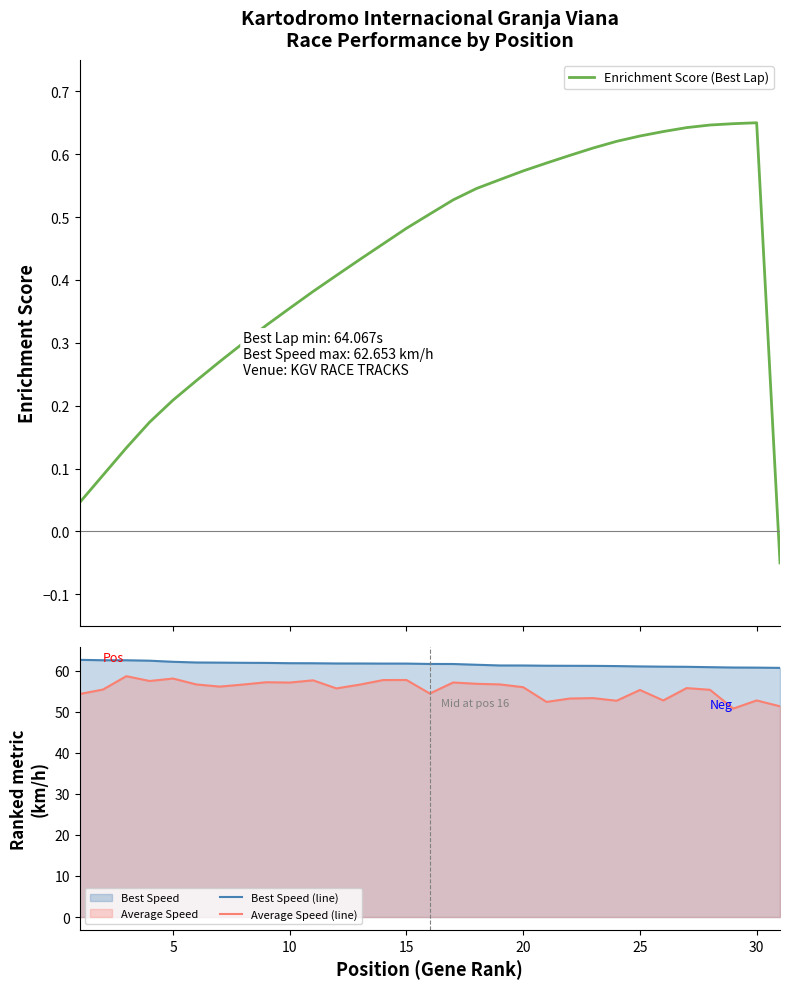

In Enrichment Score (Best Lap), how many points are higher than both neighbors (excluding endpoints)?

1